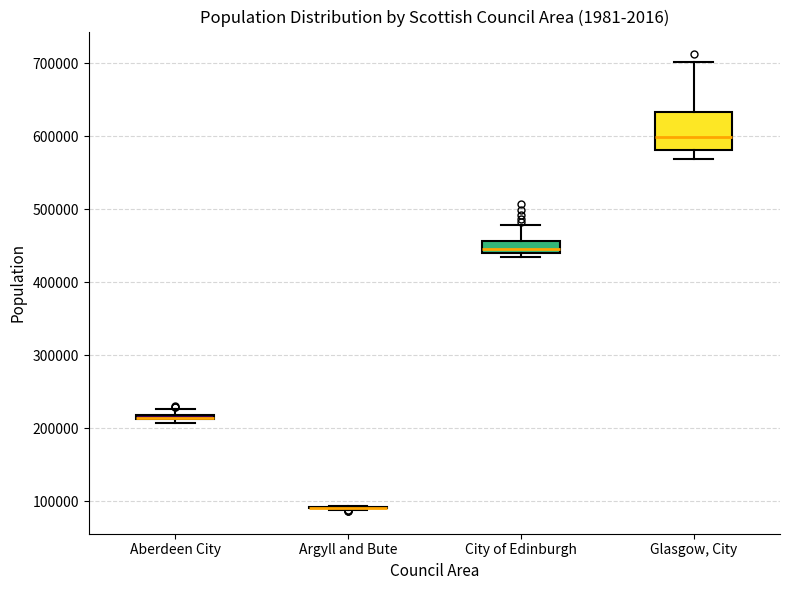

Which box is the tallest, from its lower edge to its upper edge?

Glasgow, City